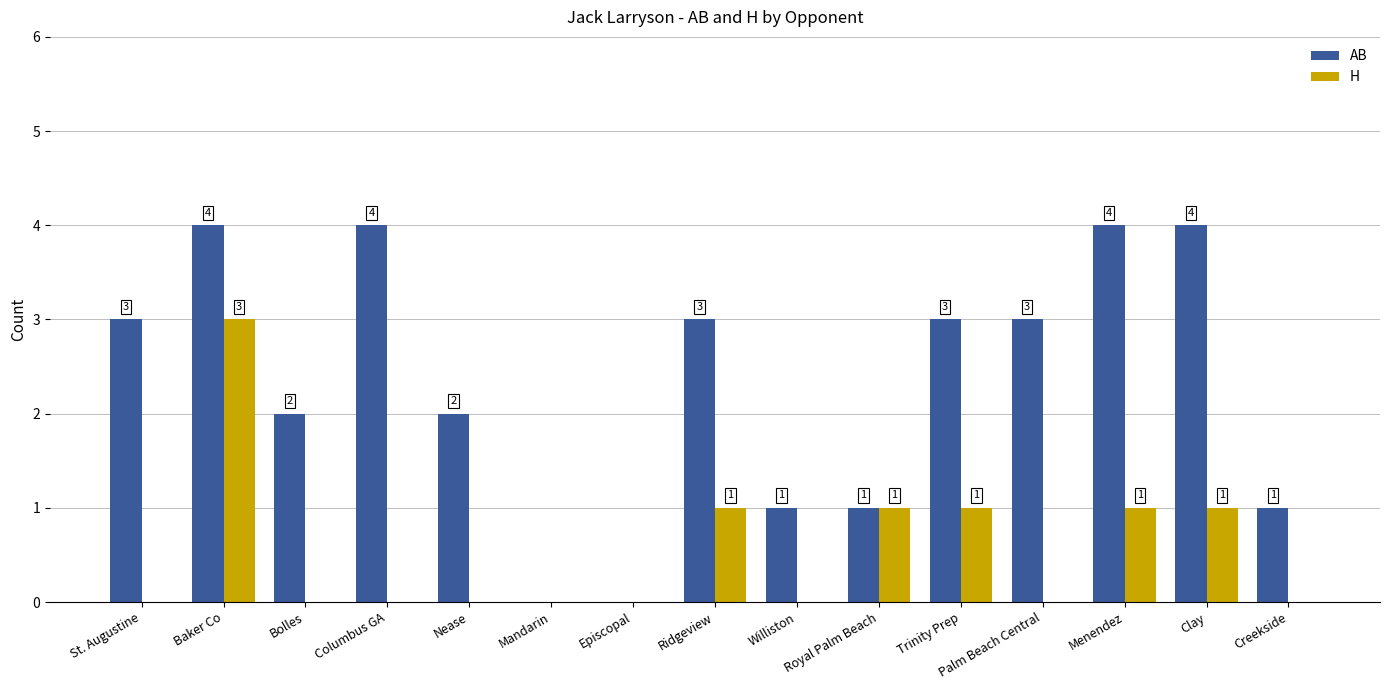

Is it true that H equals -2 at Columbus GA?

False